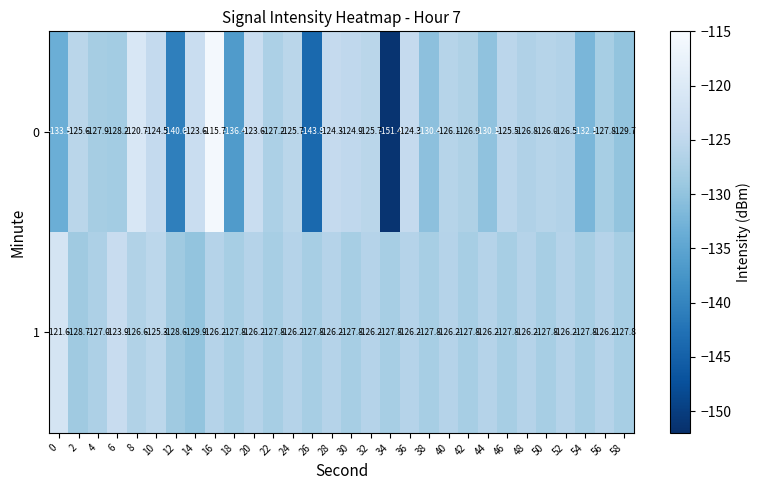

What is the total value across all series at 8?

-247.3